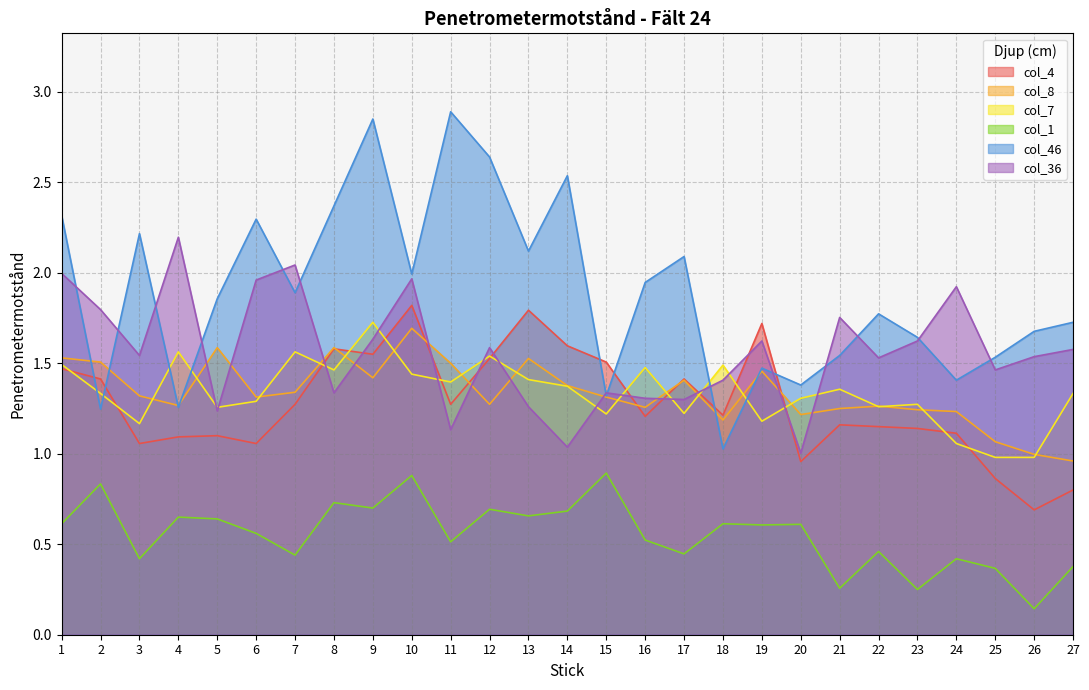

Where do col_36 and col_7 first cross each other?

4 and 5